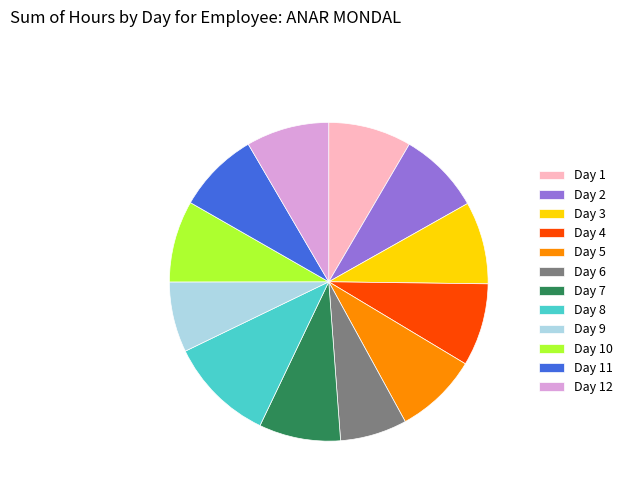

Is it true that Day 11 is 8% of the pie?

True